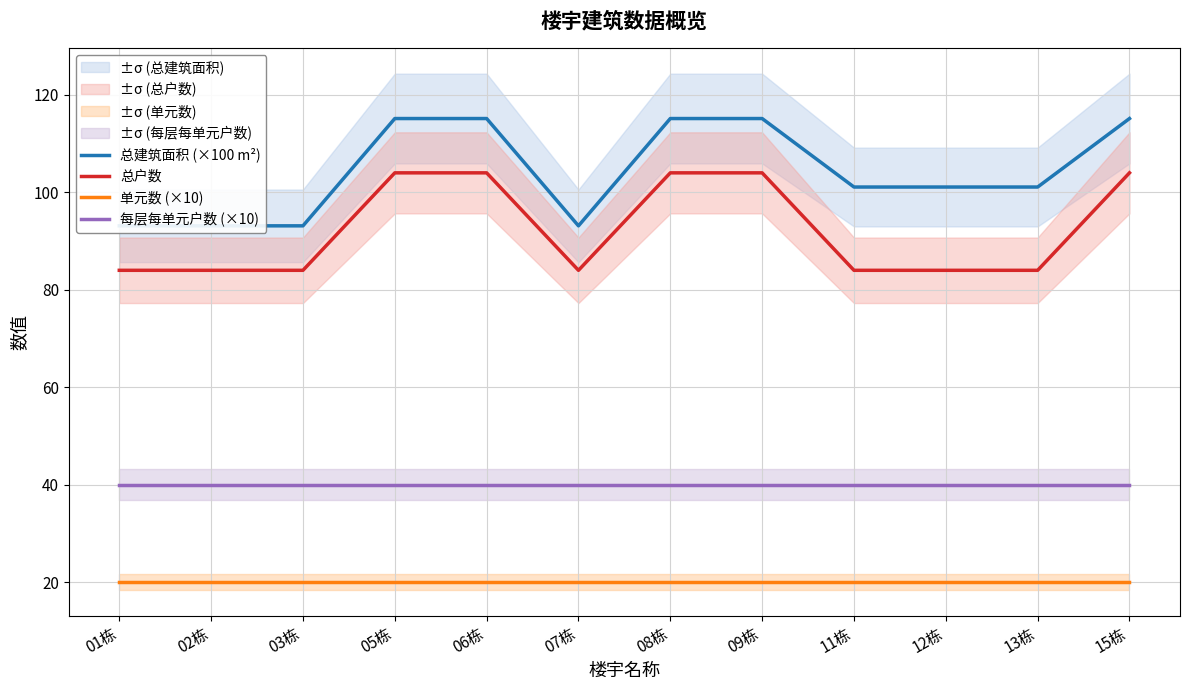

What is the greatest value displayed?

115.1